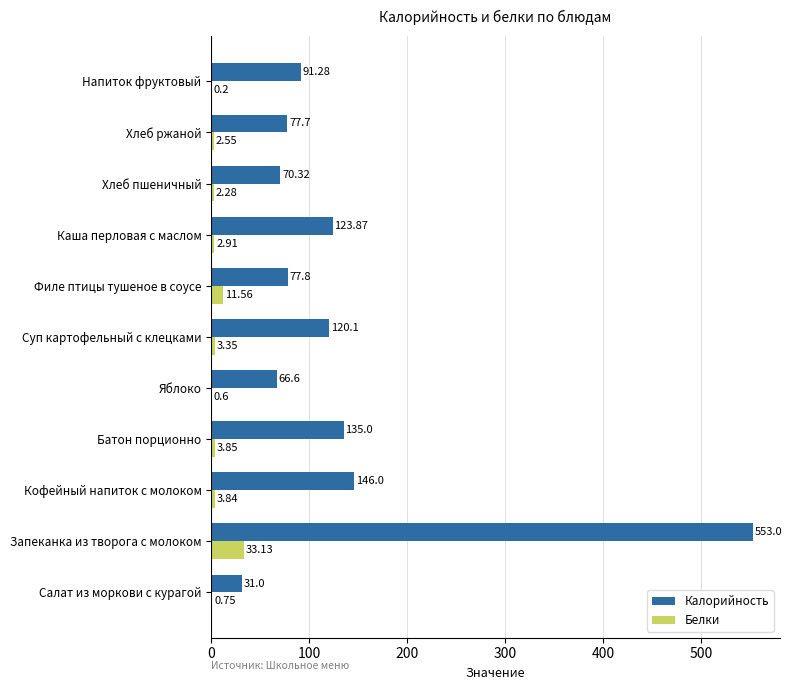

What are all the series names shown in the legend?

Калорийность, Белки